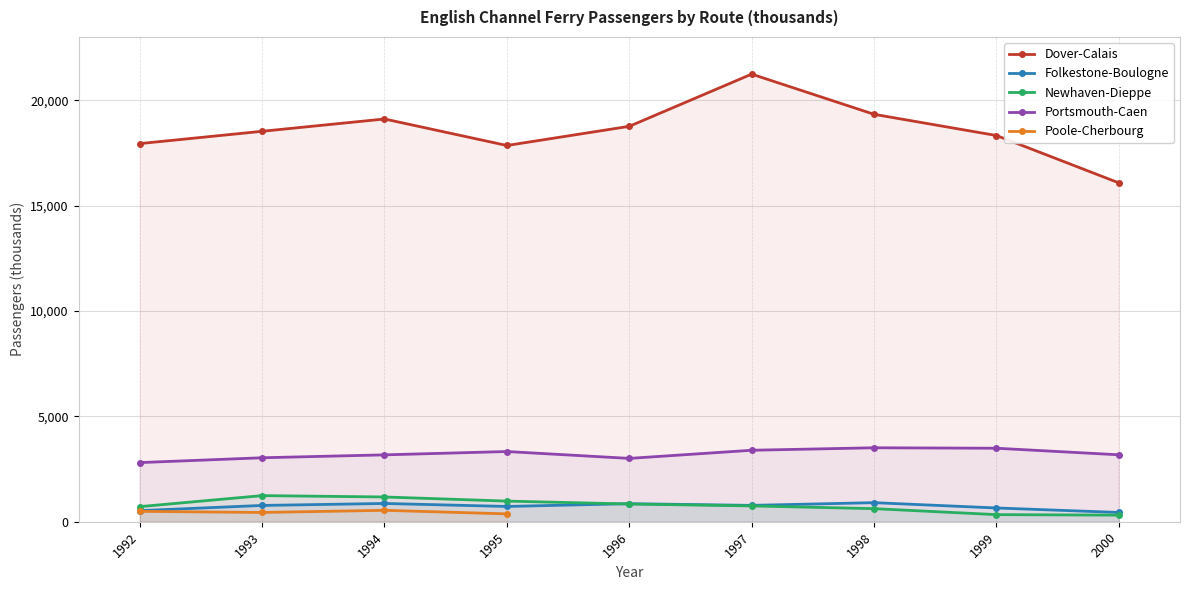

What is the greatest value displayed?

21236.0